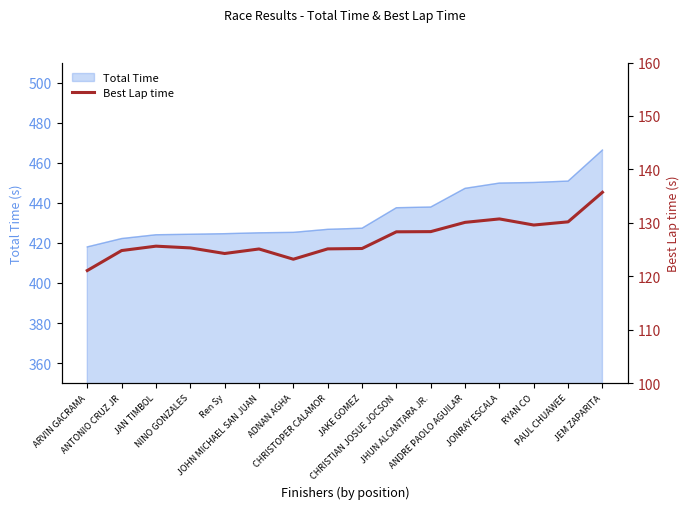

Where does the data first go above 125?

JAN TIMBOL